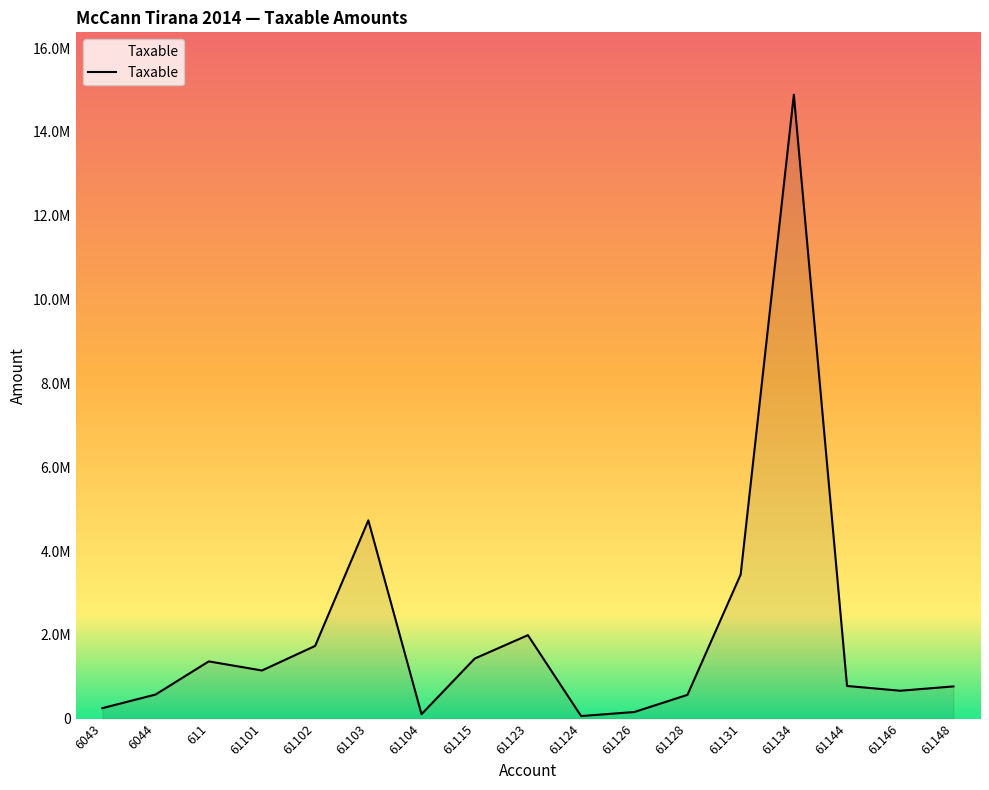

What is the average value?

2039198.3